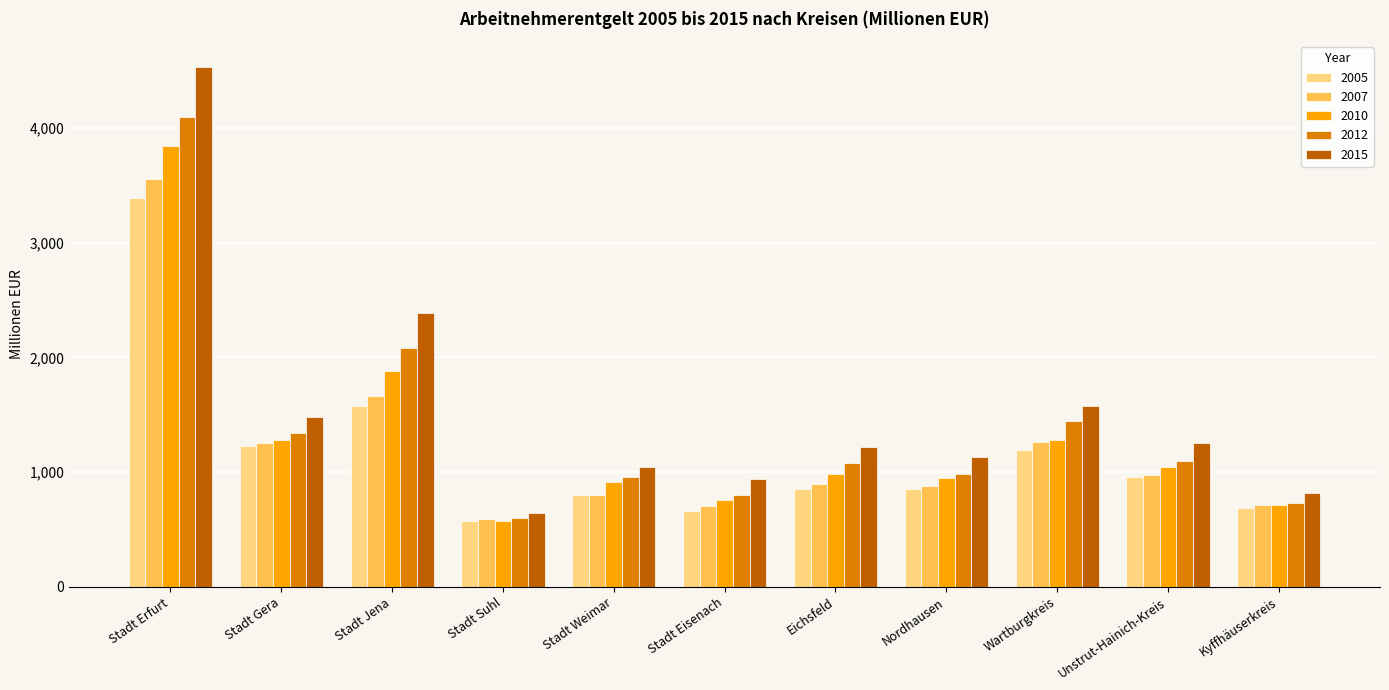

Count the number of data series in this chart.

5